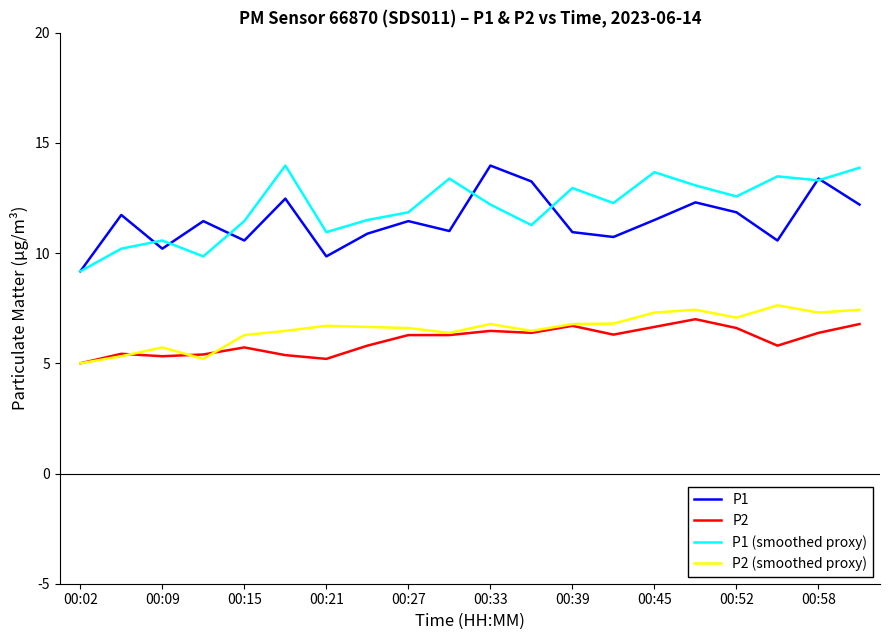

What is the highest value of the P2 series?

7.0